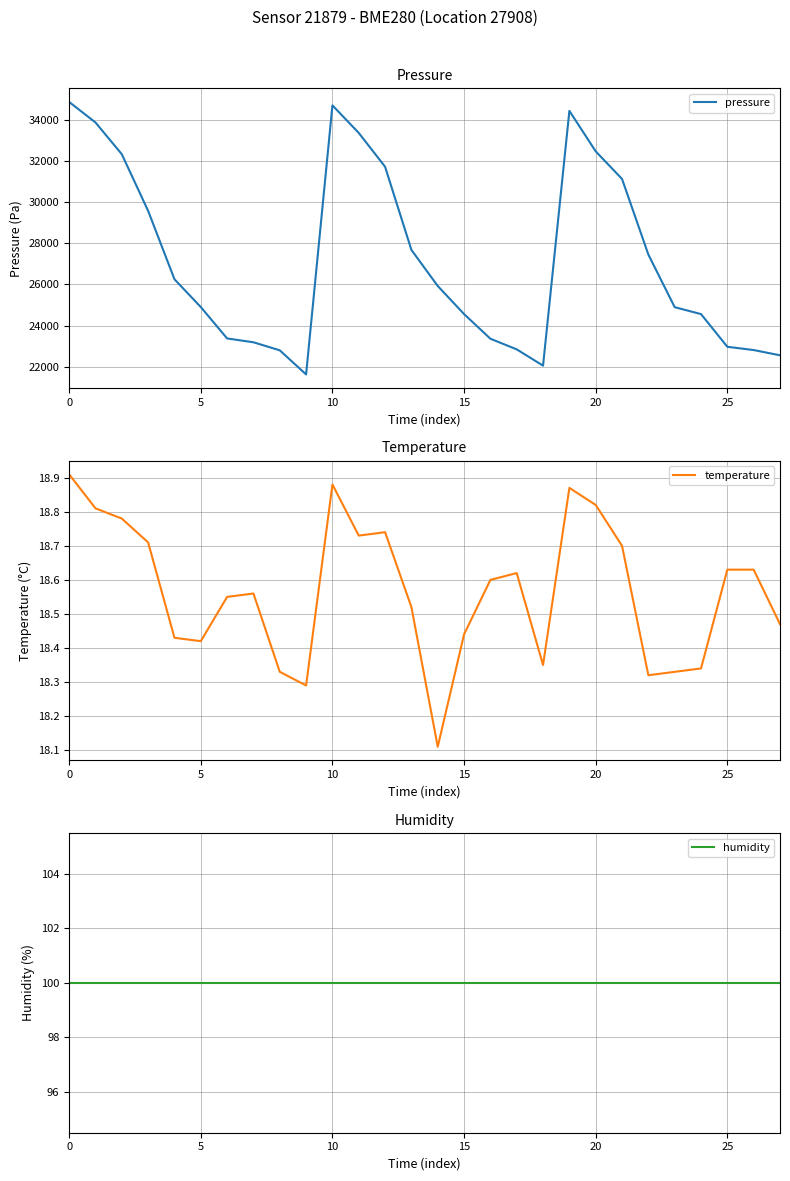

List the series in order of their peak value, lowest first.

temperature, humidity, pressure